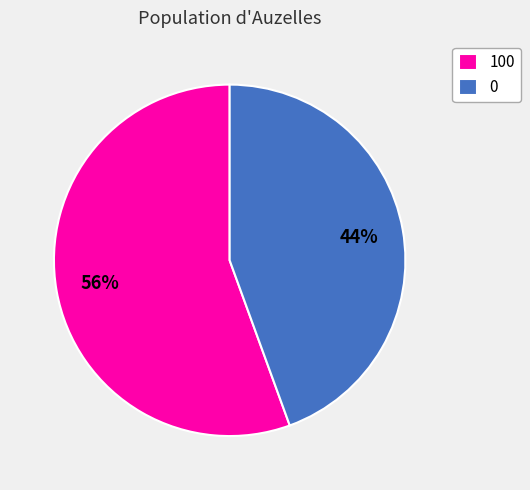

Which slice is the largest?

100